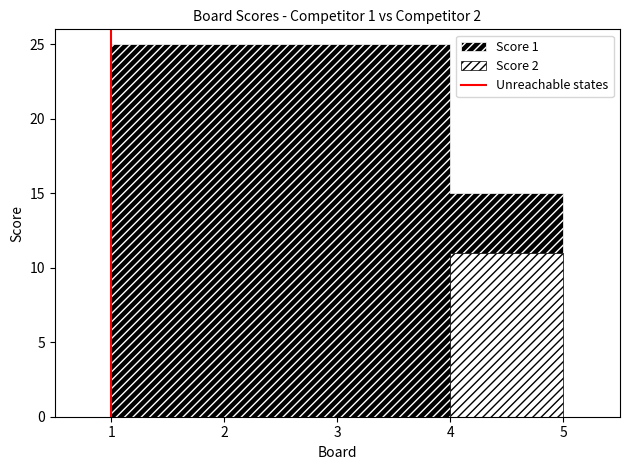

Where is the data nearest to the value 0?

1